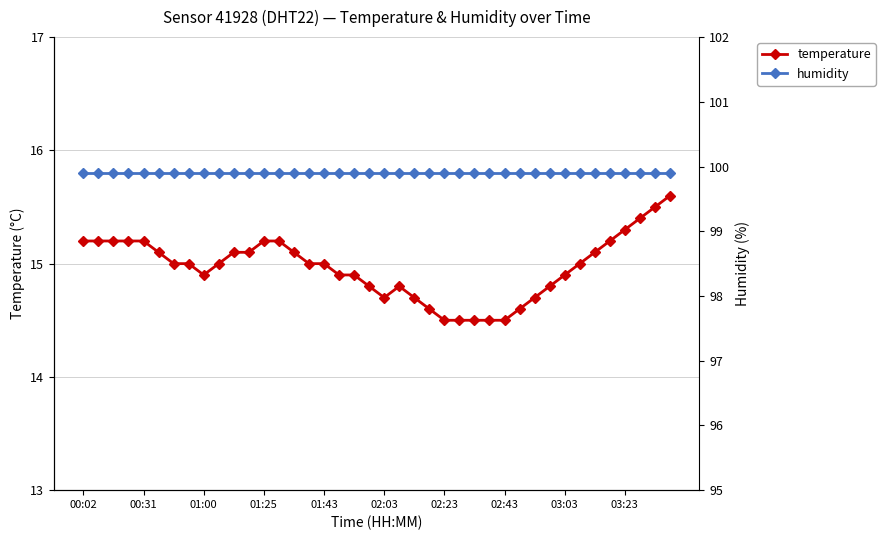

The humidity series shows 99.9 at 35. True or false?

True